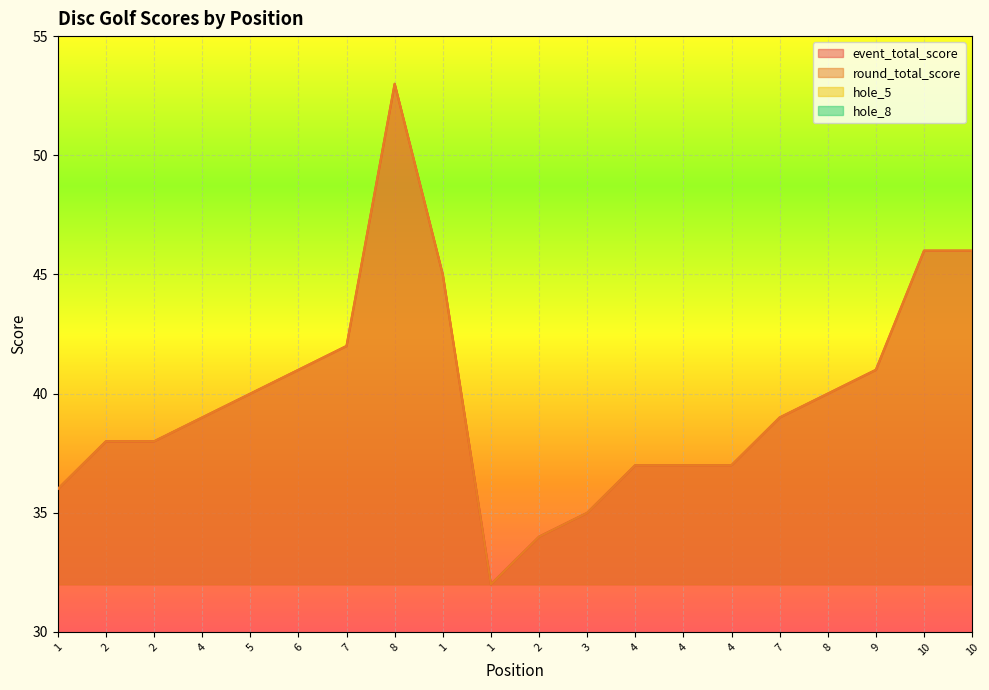

What are all the series names shown in the legend?

event_total_score, round_total_score, hole_5, hole_8